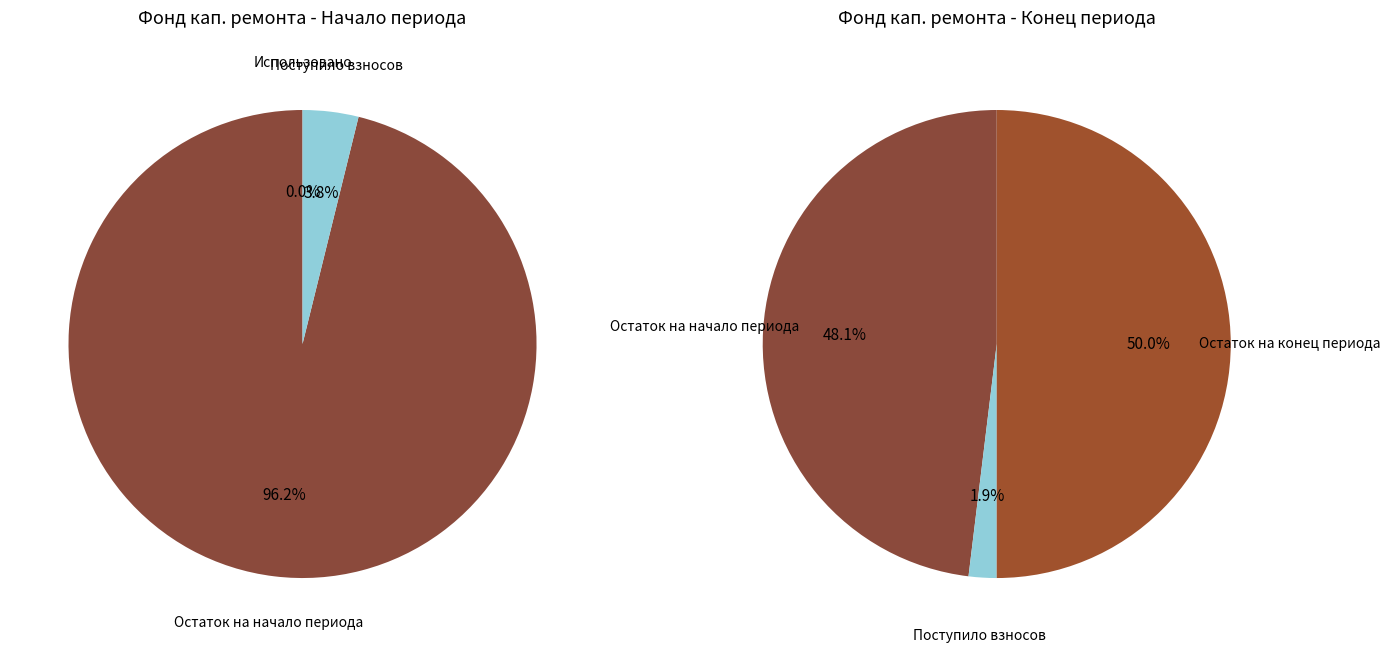

Count the number of slices in the pie.

3